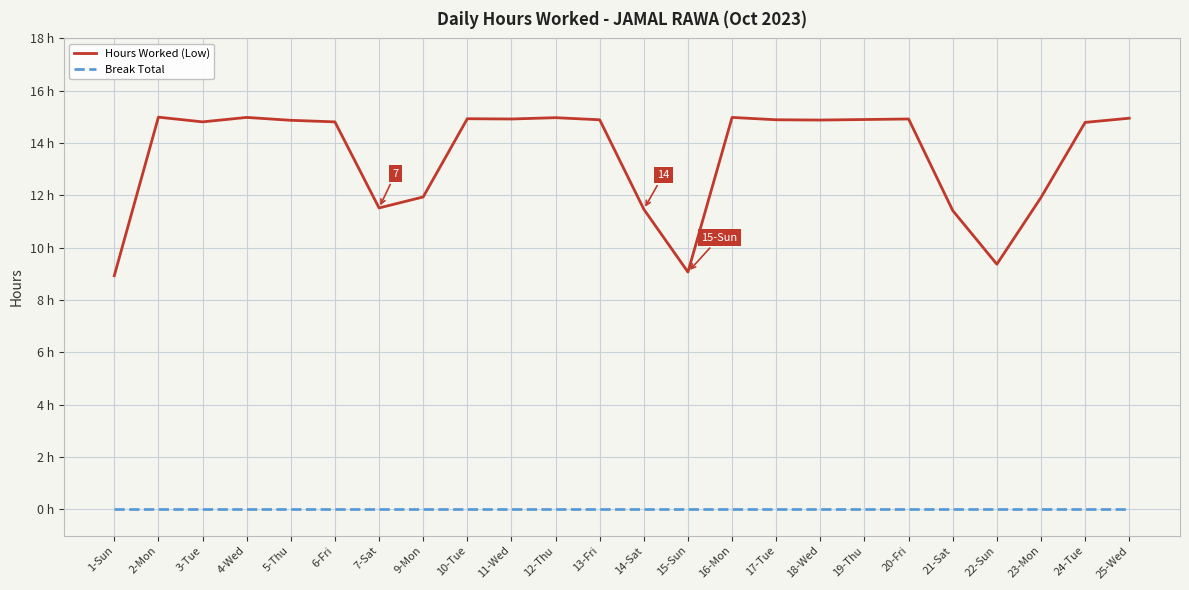

What is the approximate value of Hours Worked (Low) at 17-Tue?

14.9